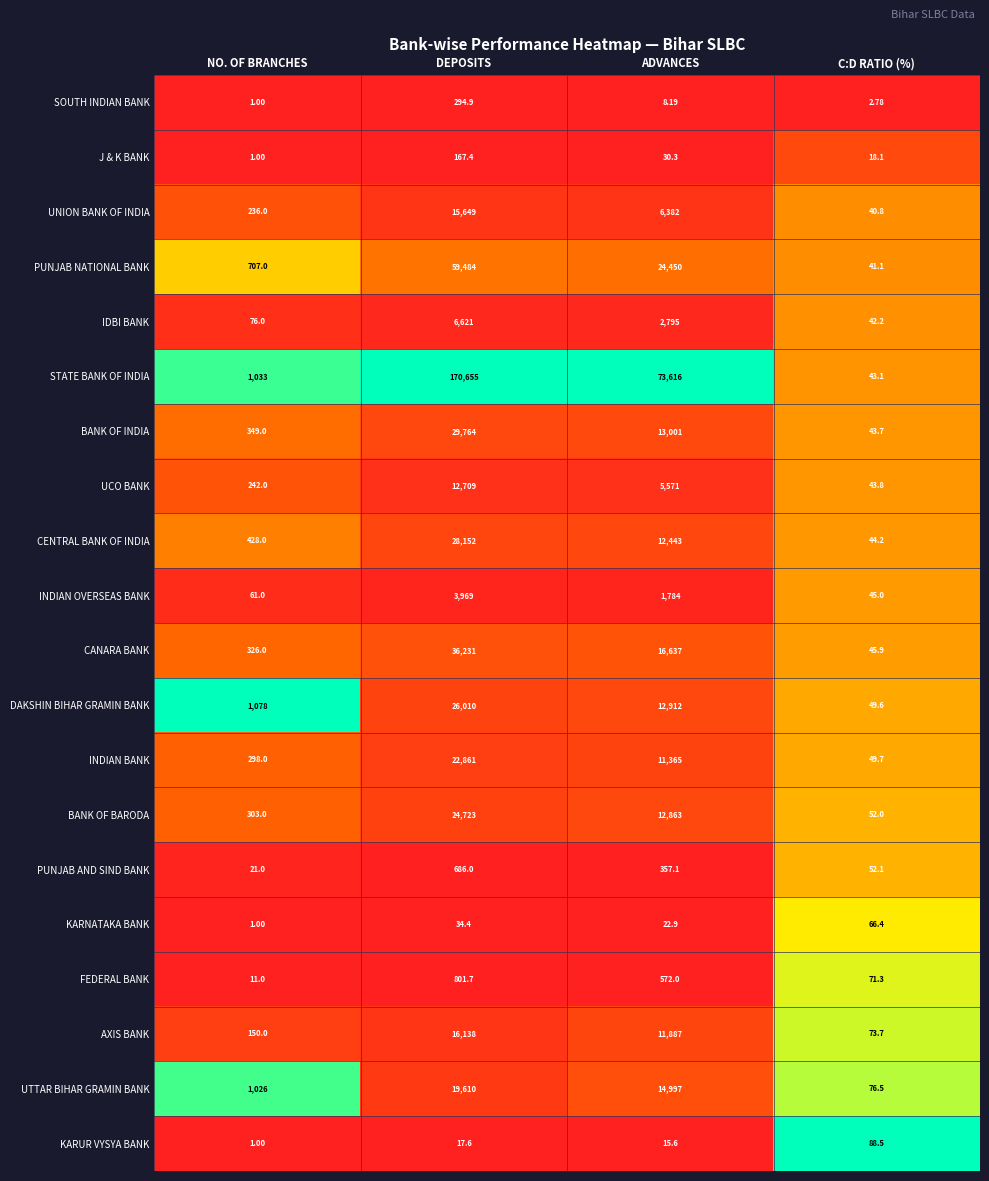

Which series changed the most between ADVANCES and C:D RATIO (%)?

STATE BANK OF INDIA